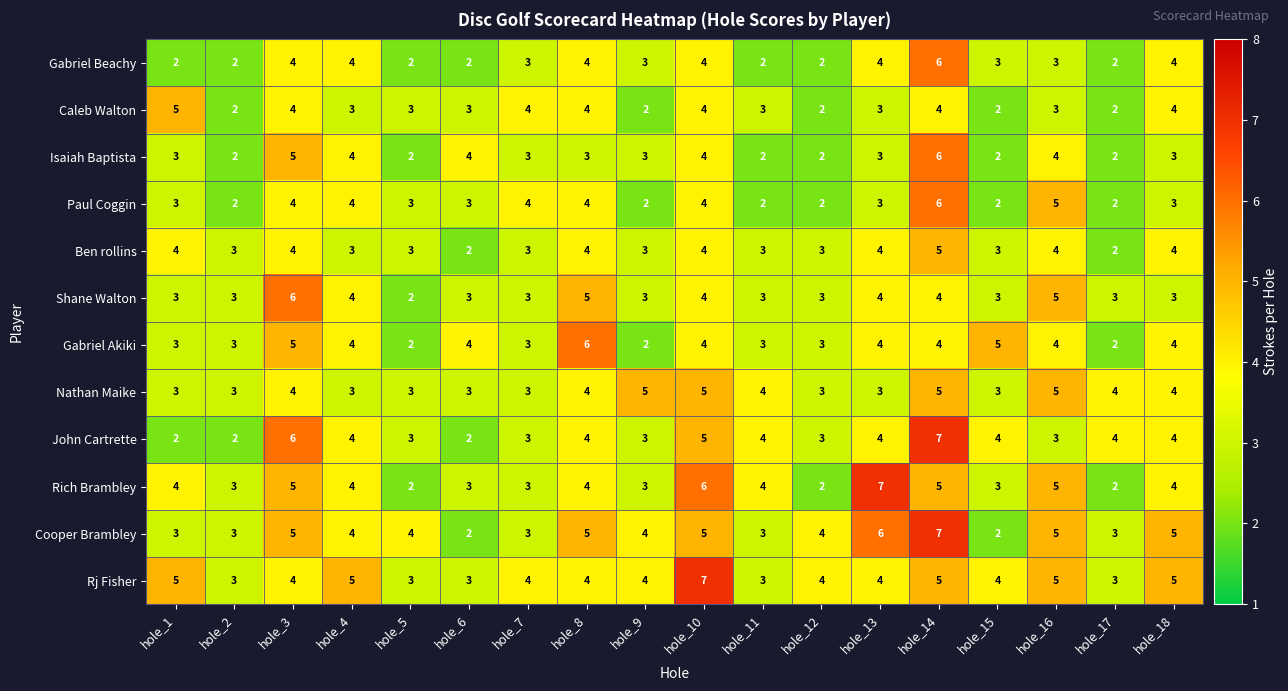

What is the total value across all series at hole_1?

40